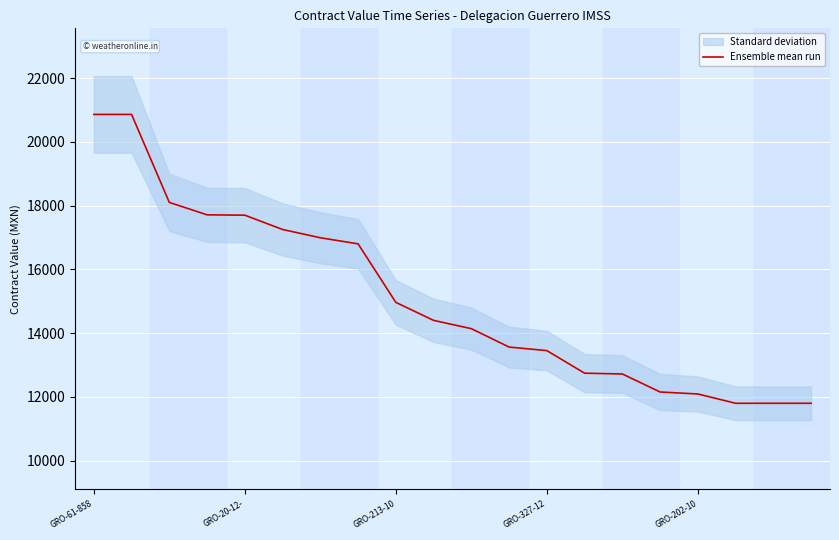

Which category has the highest value across all series?

GRO-61-858